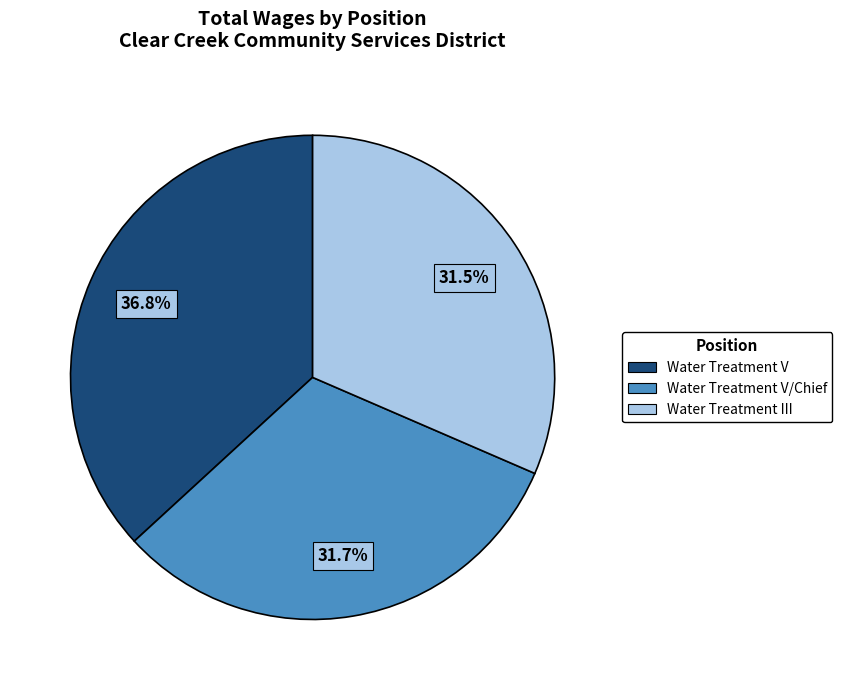

Between Water Treatment V/Chief and Water Treatment V, which is larger?

Water Treatment V